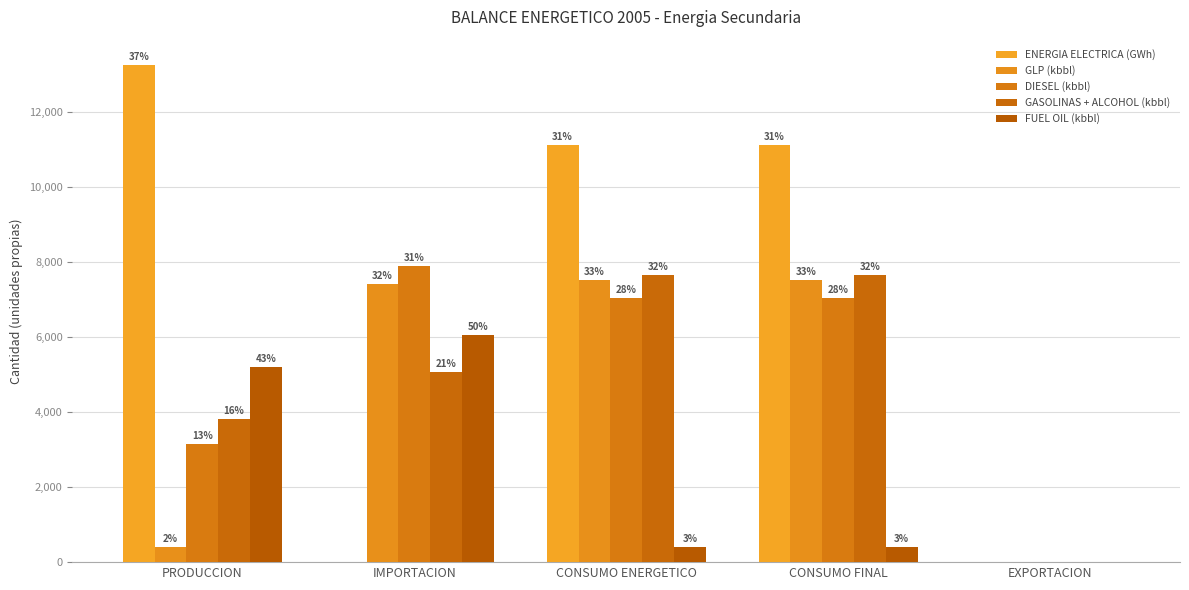

Are the bars grouped side by side (vs. stacked)?

Yes